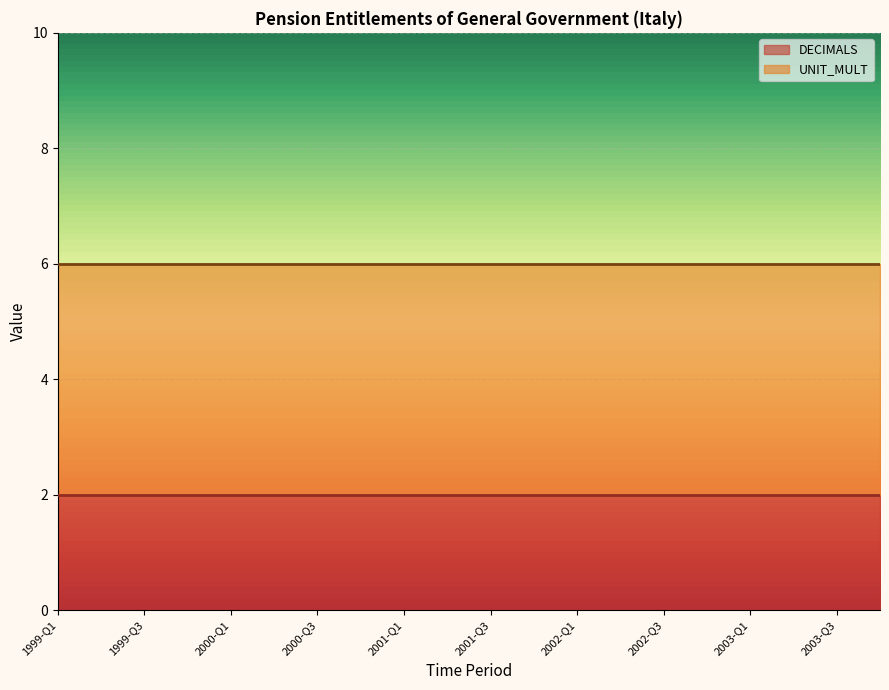

List the labels in order of UNIT_MULT value, smallest first.

1999-Q1, 1999-Q2, 1999-Q3, 1999-Q4, 2000-Q1, 2000-Q2, 2000-Q3, 2000-Q4, 2001-Q1, 2001-Q2, 2001-Q3, 2001-Q4, 2002-Q1, 2002-Q2, 2002-Q3, 2002-Q4, 2003-Q1, 2003-Q2, 2003-Q3, 2003-Q4